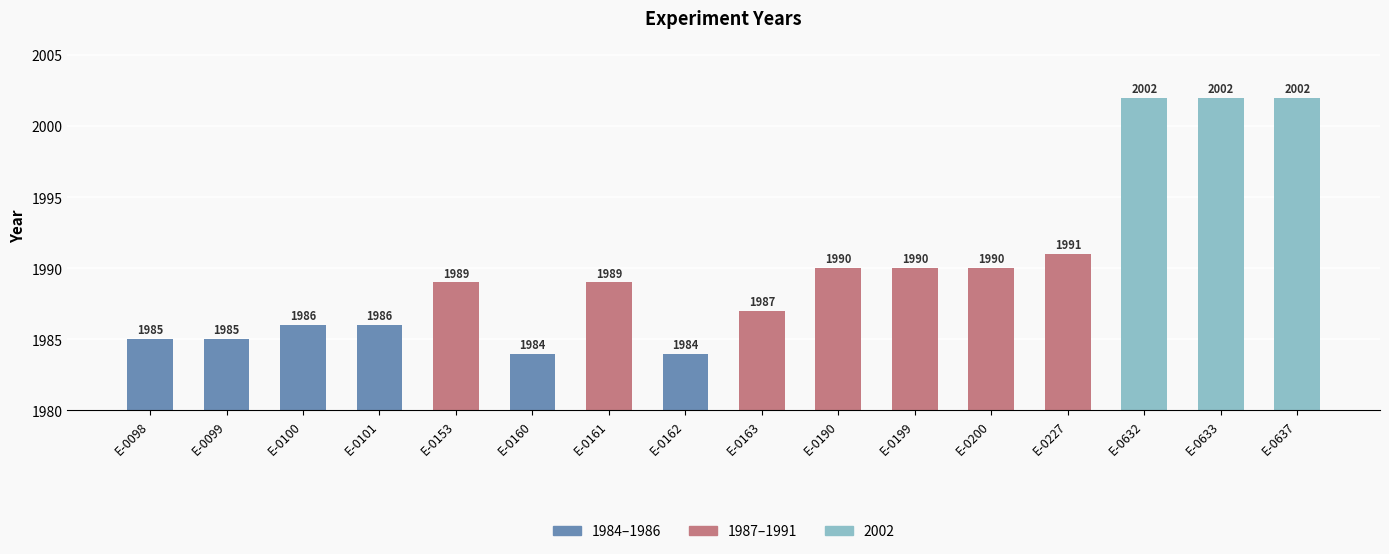

Reading left to right, list all the values displayed in this chart.

1985	1985	1986	1986	1989	1984	1989	1984	1987	1990	1990	1990	1991	2002	2002	2002